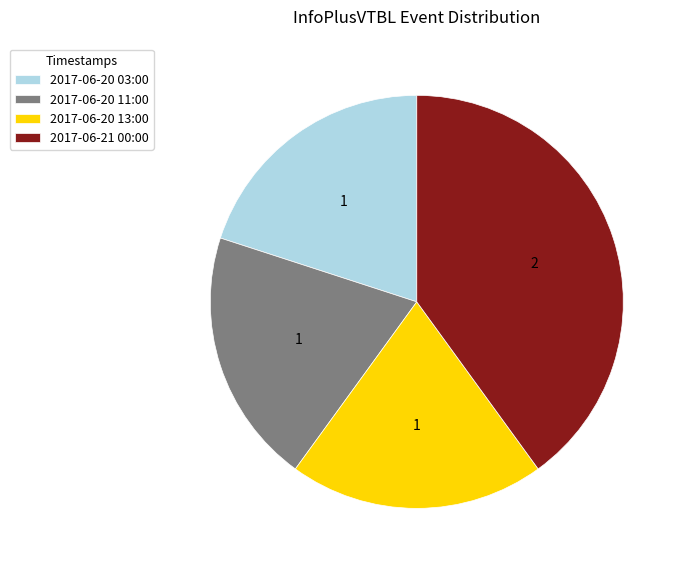

Is 2017-06-20 13:00 the majority of the pie?

No